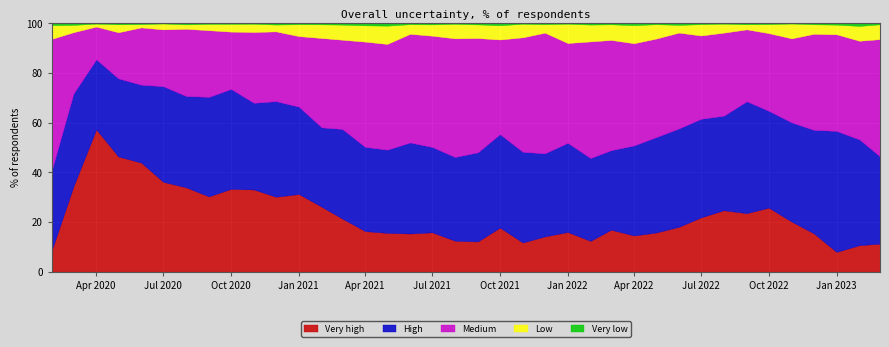

List the series in order of their peak value, highest first.

Very high, Medium, High, Low, Very low